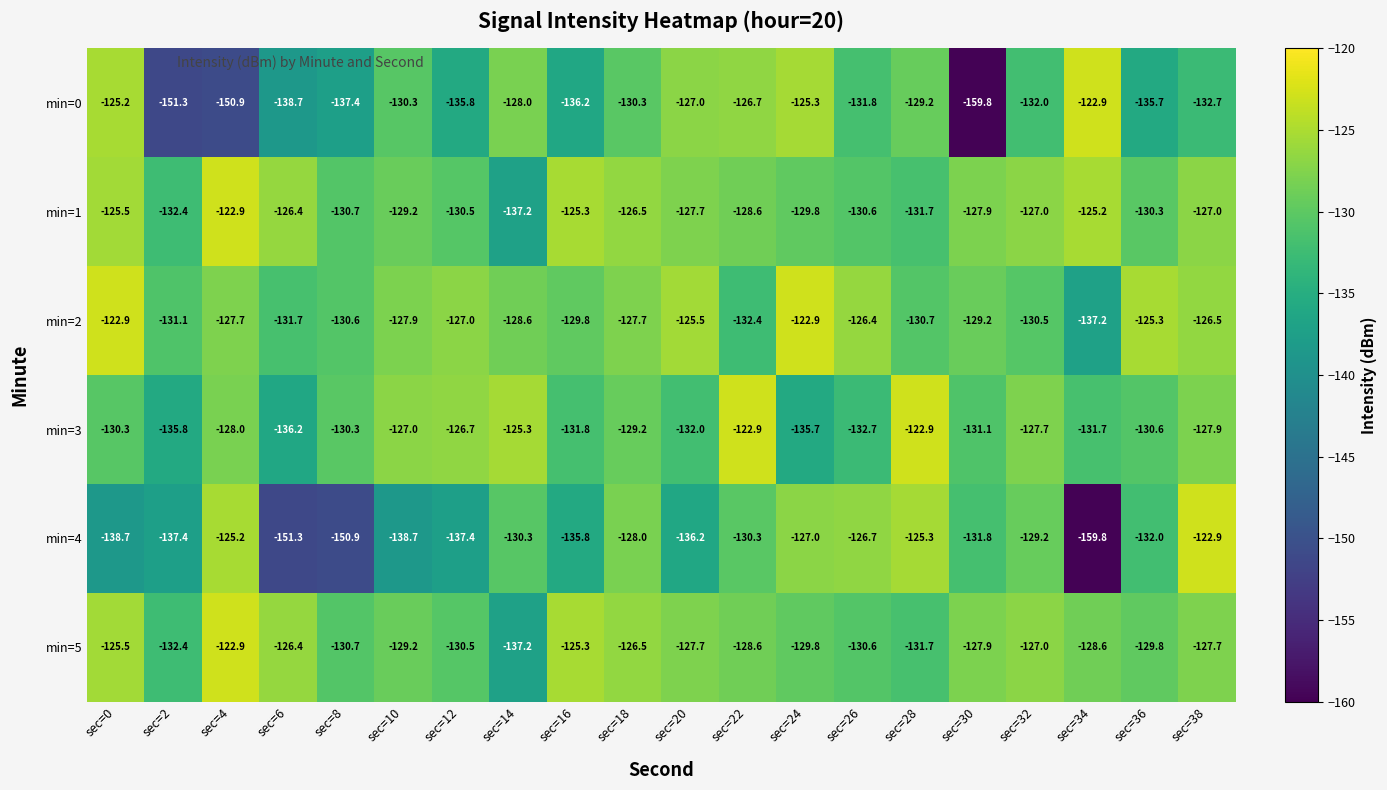

At which category is the sum across all series the highest?

sec=38